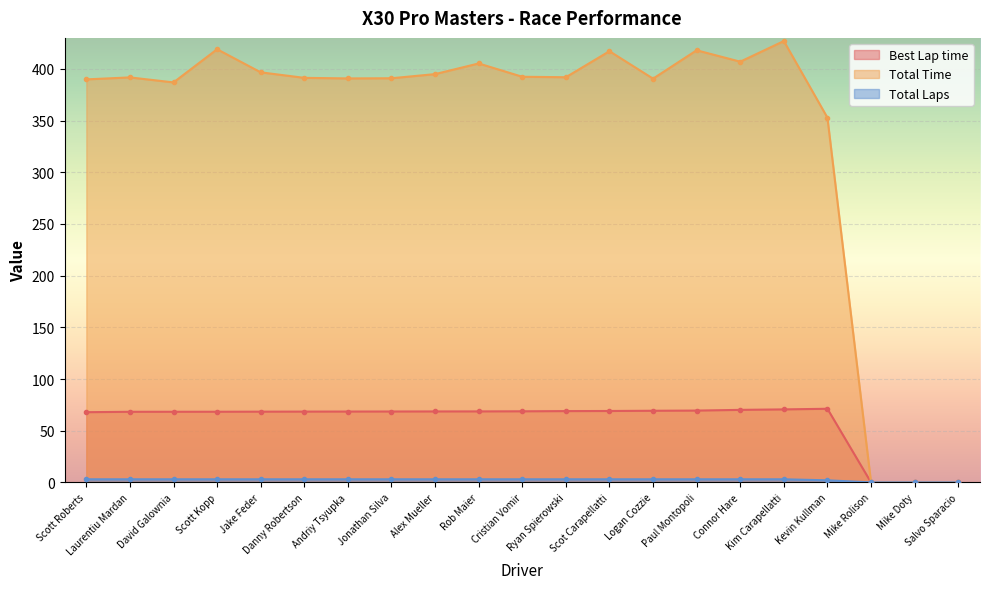

Reading left to right, what are all the values shown in this chart?

Best Lap time: Scott Roberts=67.9	Laurentiu Mardan=68.3	David Galownia=68.3	Scott Kopp=68.3	Jake Feder=68.4	Danny Robertson=68.5	Andriy Tsyupka=68.5	Jonathan Silva=68.6	Alex Mueller=68.6	Rob Maier=68.7	Cristian Vomir=68.8	Ryan Spierowski=69.0	Scot Carapellatti=69.1	Logan Cozzie=69.3	Paul Montopoli=69.5	Connor Hare=70.1	Kim Carapellatti=70.6	Kevin Kullman=71.2	Mike Rolison=0.0	Mike Doty=0.0	Salvo Sparacio=0.0
Total Time: Scott Roberts=389.9	Laurentiu Mardan=391.8	David Galownia=386.9	Scott Kopp=419.0	Jake Feder=396.7	Danny Robertson=391.3	Andriy Tsyupka=390.8	Jonathan Silva=391.0	Alex Mueller=395.0	Rob Maier=405.3	Cristian Vomir=392.4	Ryan Spierowski=391.9	Scot Carapellatti=417.1	Logan Cozzie=390.6	Paul Montopoli=418.0	Connor Hare=407.0	Kim Carapellatti=426.9	Kevin Kullman=352.8	Mike Rolison=0.0	Mike Doty=0.0	Salvo Sparacio=0.0
Total Laps: Scott Roberts=3.0	Laurentiu Mardan=3.0	David Galownia=3.0	Scott Kopp=3.0	Jake Feder=3.0	Danny Robertson=3.0	Andriy Tsyupka=3.0	Jonathan Silva=3.0	Alex Mueller=3.0	Rob Maier=3.0	Cristian Vomir=3.0	Ryan Spierowski=3.0	Scot Carapellatti=3.0	Logan Cozzie=3.0	Paul Montopoli=3.0	Connor Hare=3.0	Kim Carapellatti=3.0	Kevin Kullman=2.0	Mike Rolison=0.0	Mike Doty=0.0	Salvo Sparacio=0.0